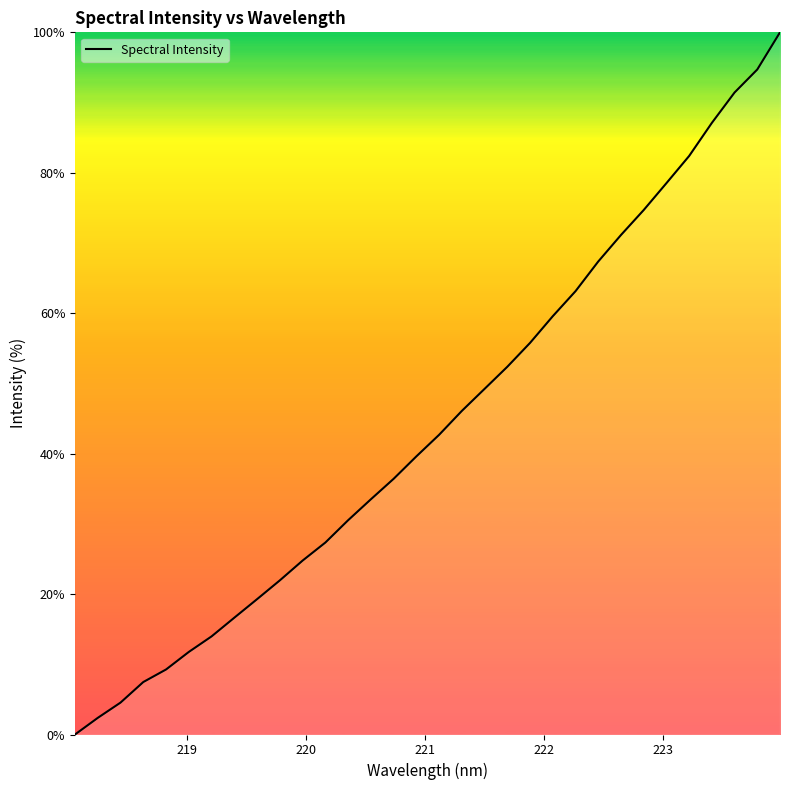

What is the difference between the maximum and minimum values?

100.0